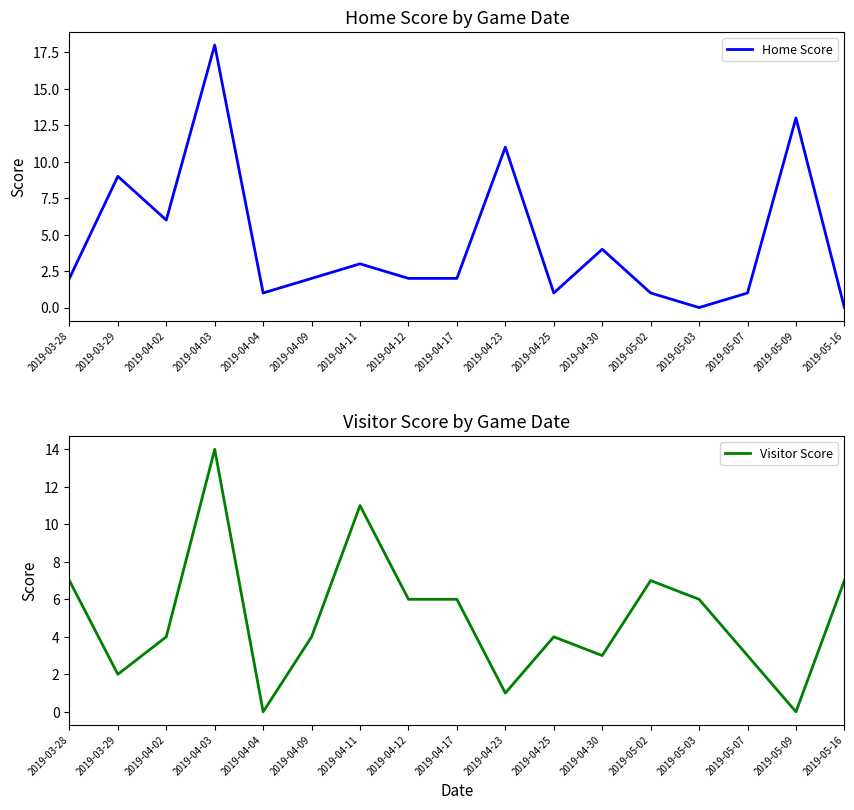

At which label does Visitor Score first exceed 4?

2019-03-28